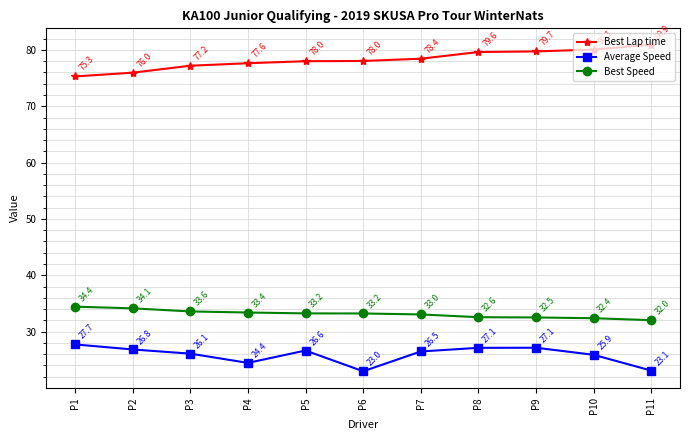

The value of Average Speed at P11 is 23.1. True or false?

True